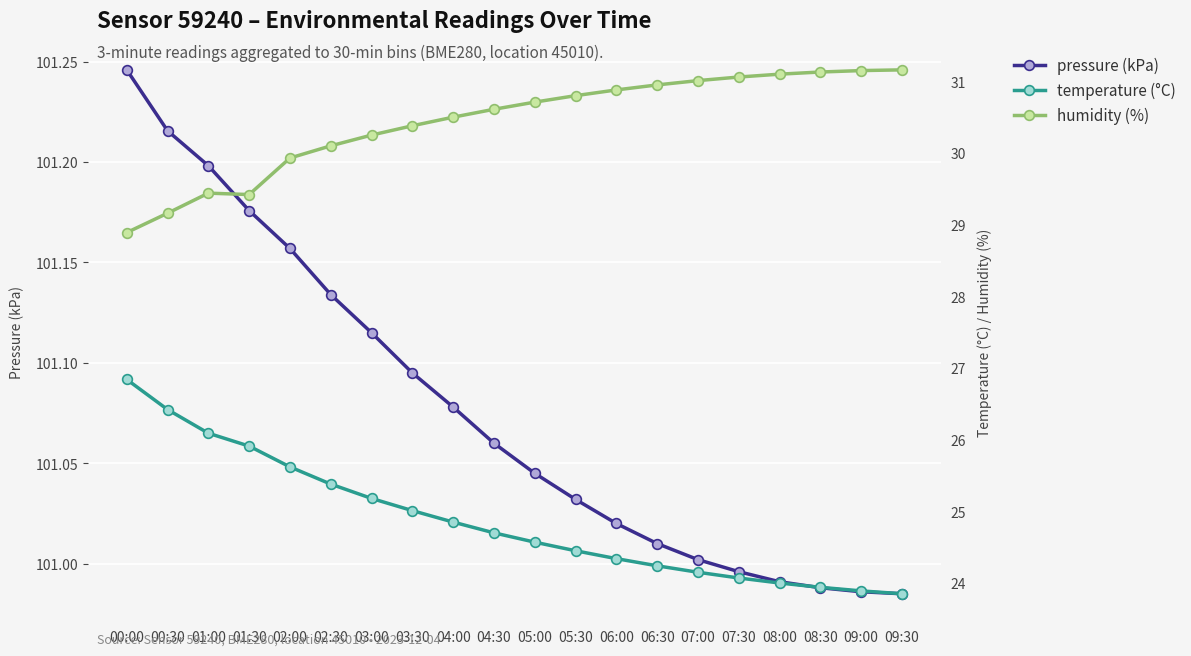

Is the value of temperature (°C) at 09:30 greater than the value of pressure (kPa) at 02:00?

No